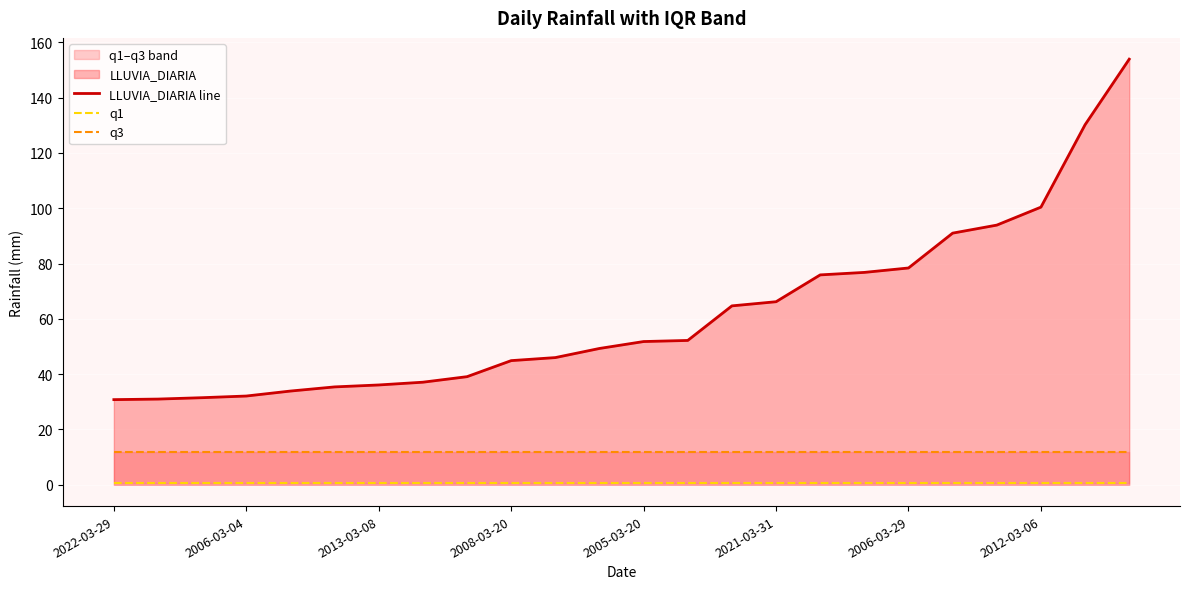

What is the sum of all LLUVIA_DIARIA line values?

1482.6